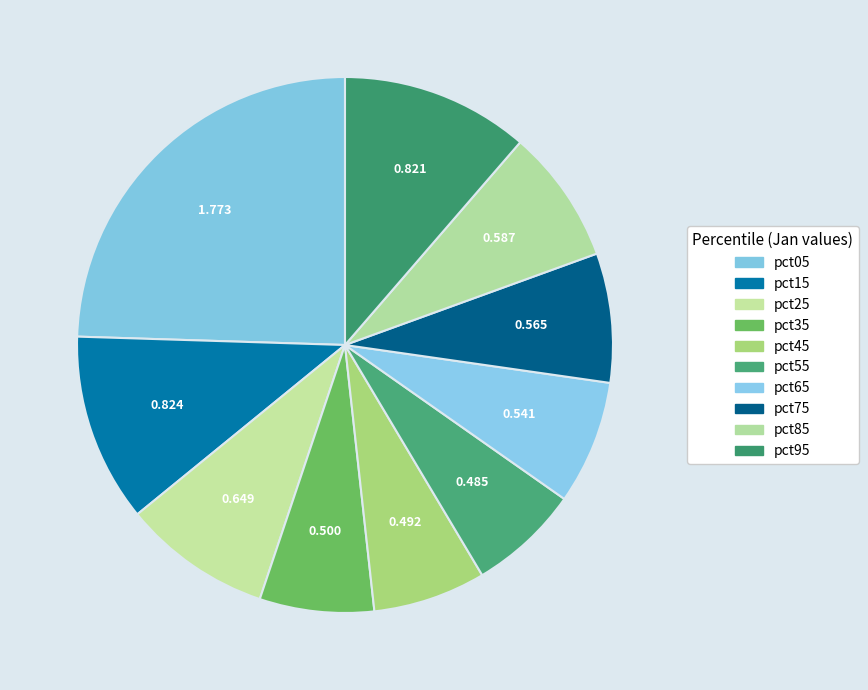

Which slice is the smallest?

pct55